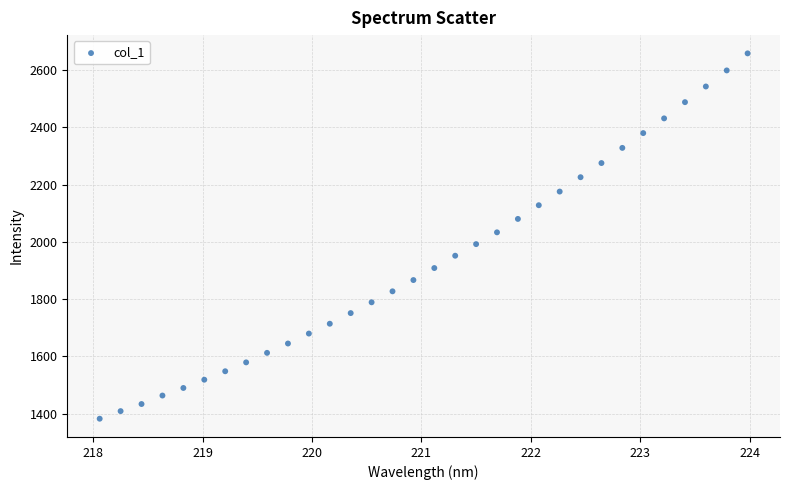

What is the range of X values (max minus min)?

5.9